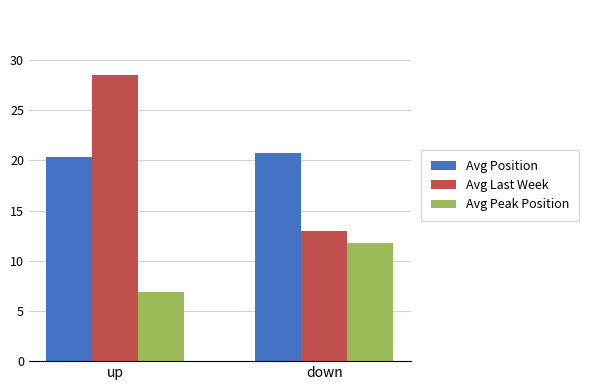

List the series in order of their peak value, lowest first.

Avg Peak Position, Avg Position, Avg Last Week